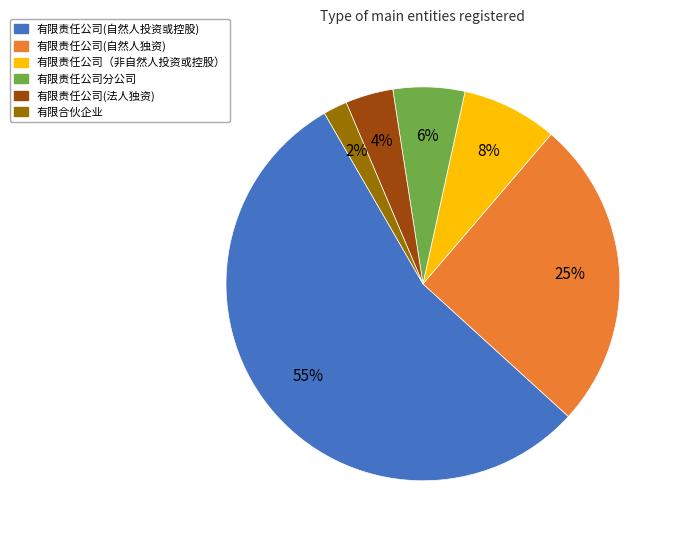

Is there a majority slice in this chart?

Yes